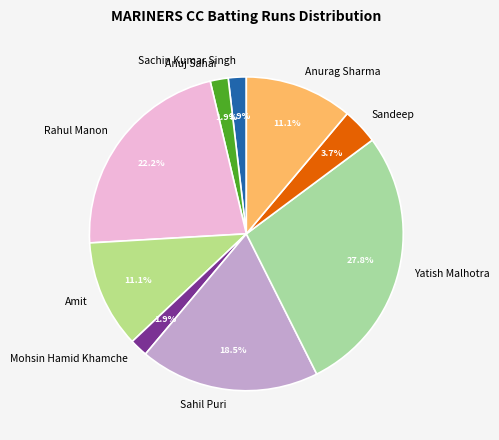

Which slice is the largest?

Yatish Malhotra